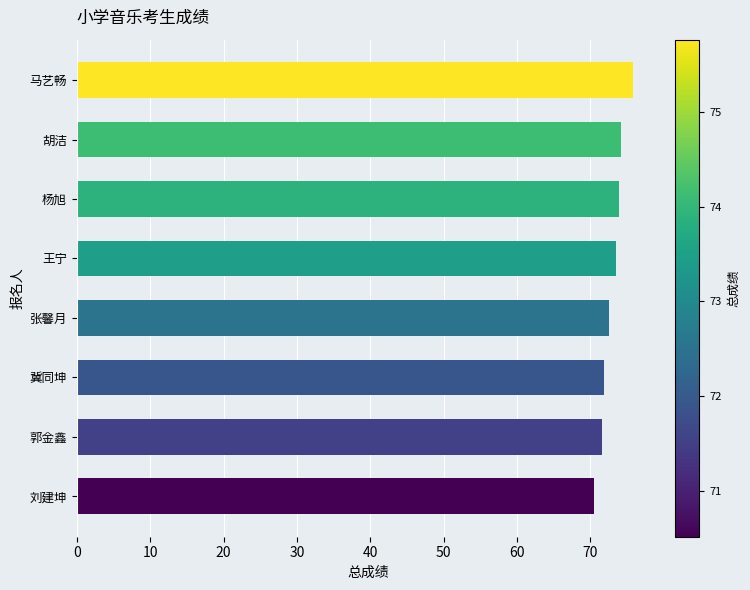

What is the difference between the maximum and second lowest values?

4.2